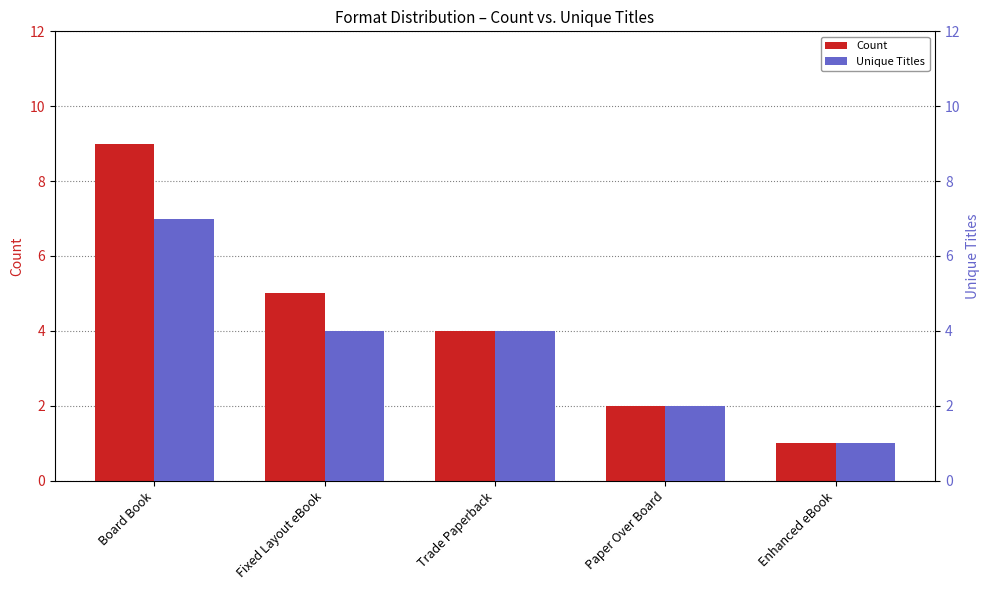

What is the sum of all Unique Titles values?

18